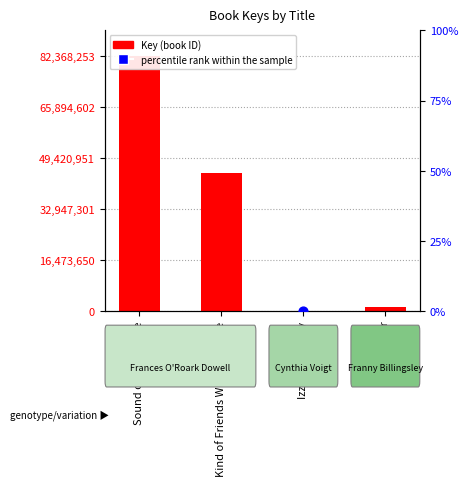

At which category is the sum across all series the highest?

Sound of Your Voice